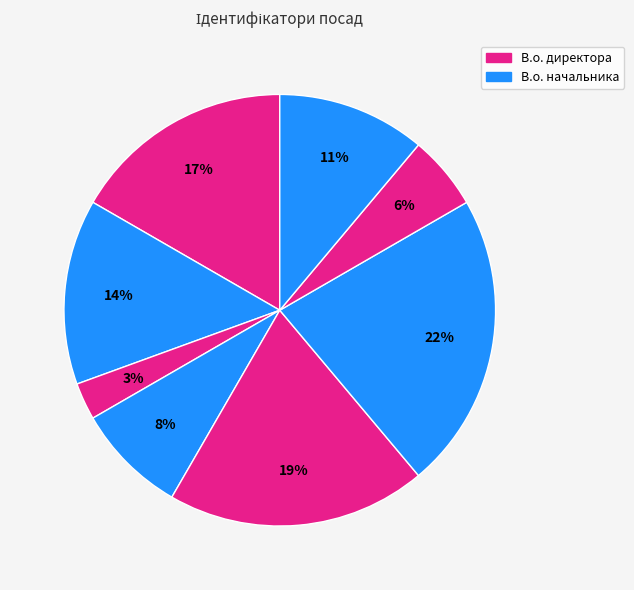

Count the number of slices in the pie.

8